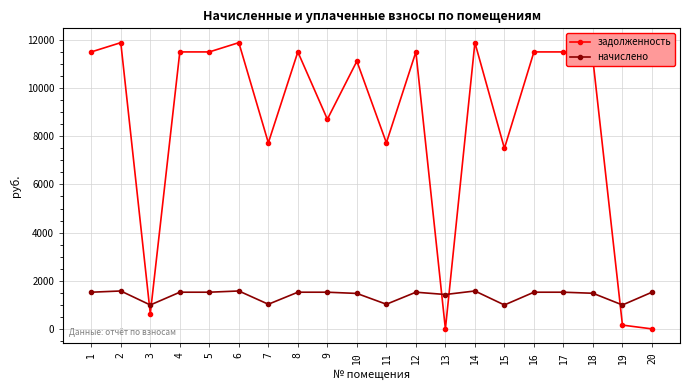

How many distinct data groups are displayed?

2